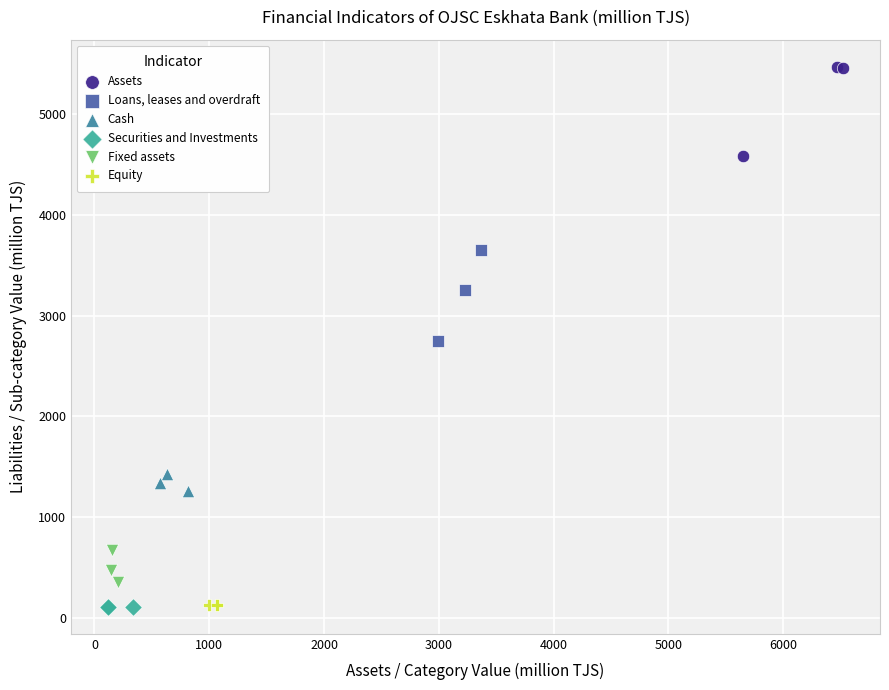

Which series contains the highest Y value?

Assets